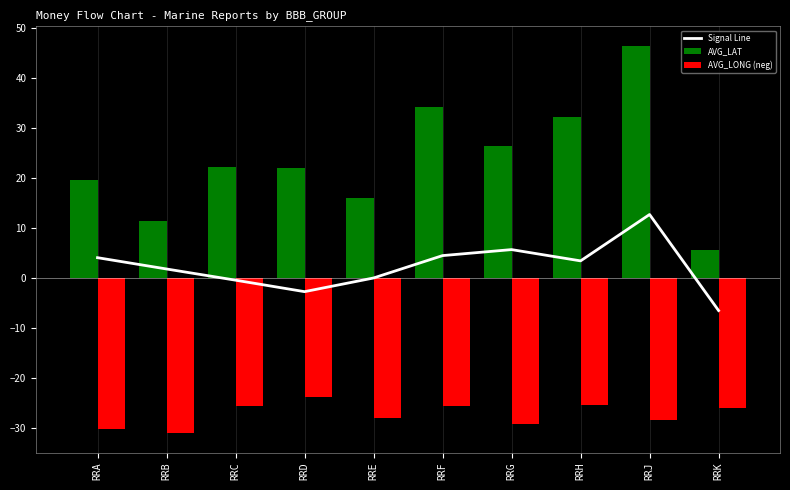

Is the value of AVG_LAT at RRC greater than the value of AVG_LONG (neg) at RRA?

Yes